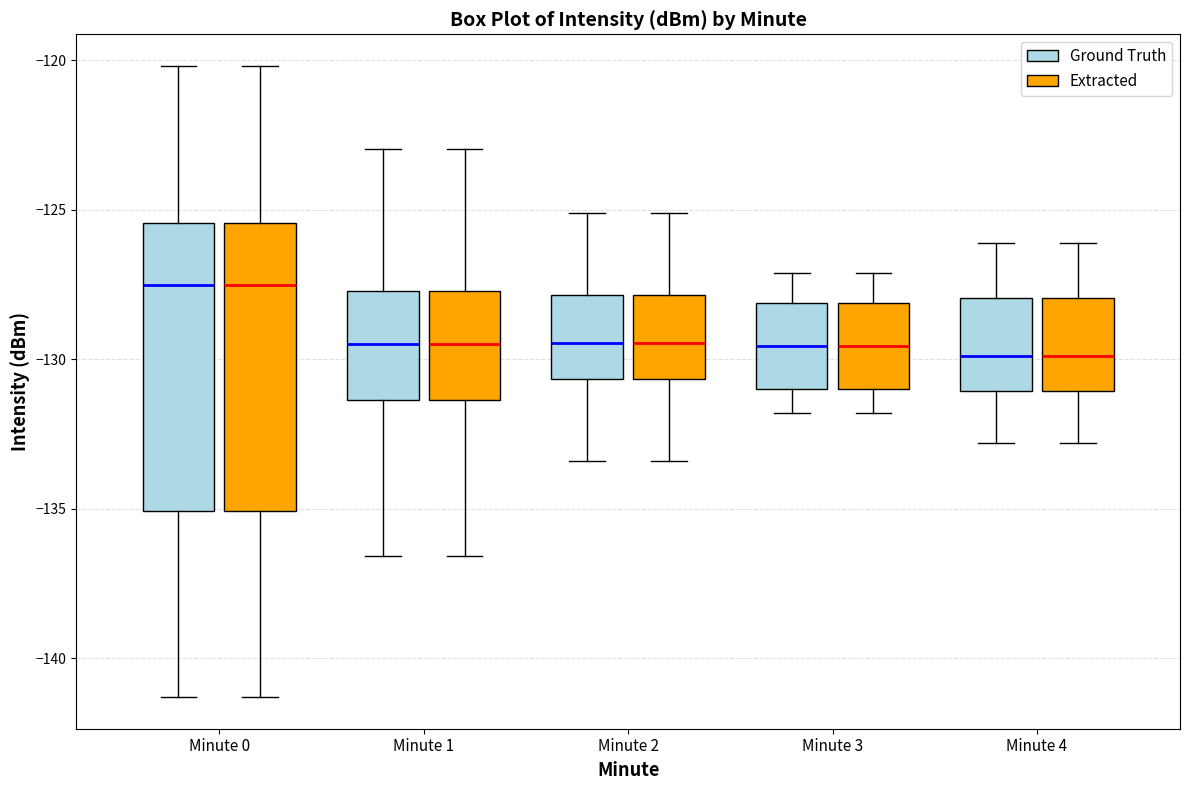

Reading left to right, read every box against the y-axis: the position of its median line, the range the box covers, and the ends of its whiskers. The values are not printed on the chart, so give them approximately, as read against the axis.

Minute 0 (Ground Truth): median -127.5, box -135.0 to -125.5, whiskers -141.5 to -120.0
Minute 0 (Extracted): median -127.5, box -135.0 to -125.5, whiskers -141.5 to -120.0
Minute 1 (Ground Truth): median -129.5, box -131.5 to -127.5, whiskers -136.5 to -123.0
Minute 1 (Extracted): median -129.5, box -131.5 to -127.5, whiskers -136.5 to -123.0
Minute 2 (Ground Truth): median -129.5, box -130.5 to -128.0, whiskers -133.5 to -125.0
Minute 2 (Extracted): median -129.5, box -130.5 to -128.0, whiskers -133.5 to -125.0
Minute 3 (Ground Truth): median -129.5, box -131.0 to -128.0, whiskers -132.0 to -127.0
Minute 3 (Extracted): median -129.5, box -131.0 to -128.0, whiskers -132.0 to -127.0
Minute 4 (Ground Truth): median -130.0, box -131.0 to -128.0, whiskers -133.0 to -126.0
Minute 4 (Extracted): median -130.0, box -131.0 to -128.0, whiskers -133.0 to -126.0